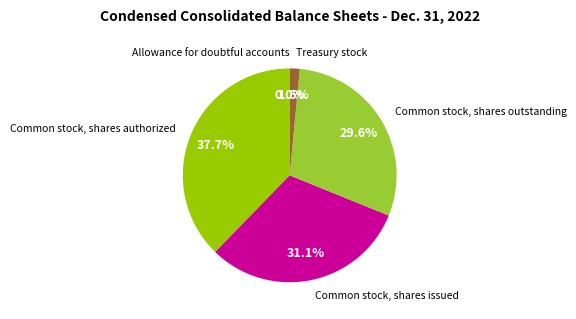

Which slice is the largest?

Common stock, shares authorized